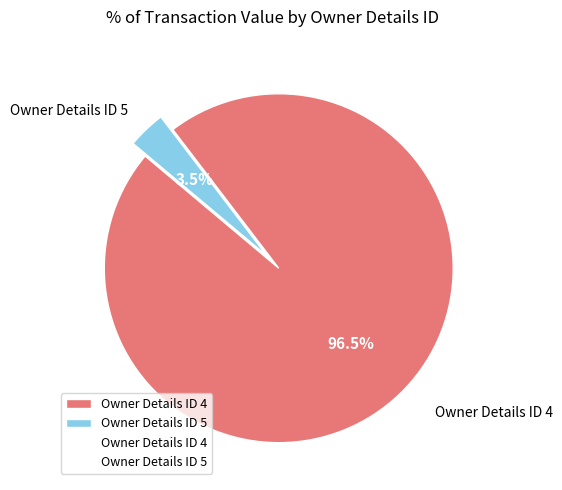

Which has a higher value, Owner Details ID 5 or Owner Details ID 4?

Owner Details ID 4